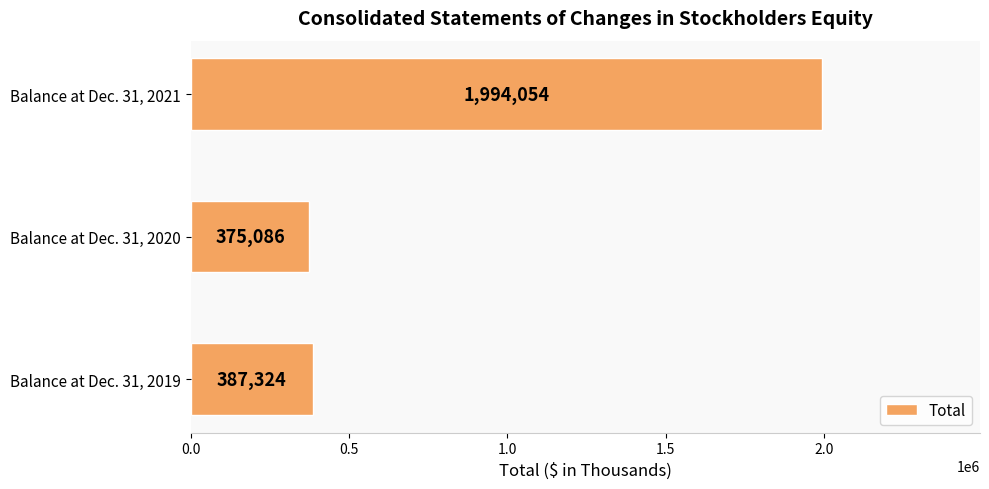

Count the number of categories in the chart.

3